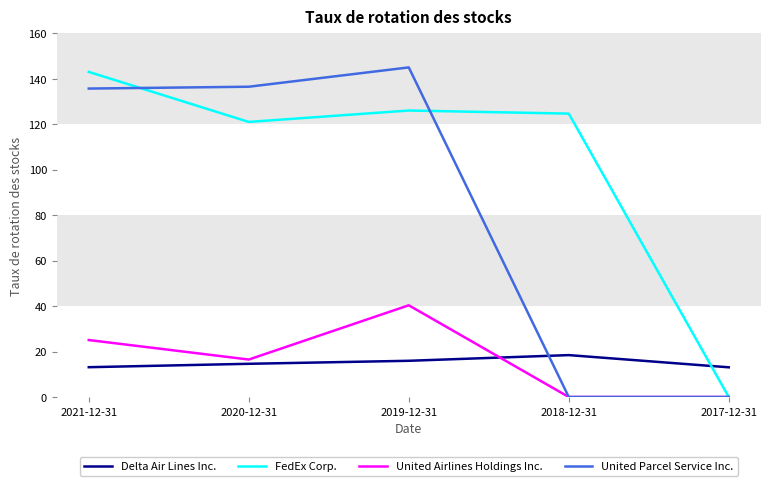

What is the total value across all series at 2017-12-31?

13.1